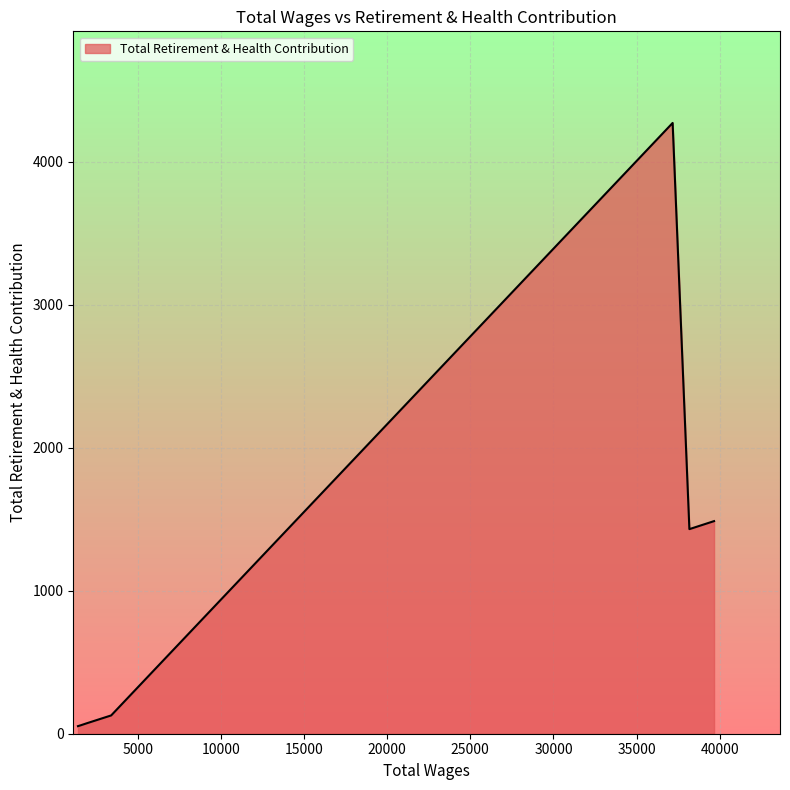

True or false: the data has more than 2 interior local peaks.

False